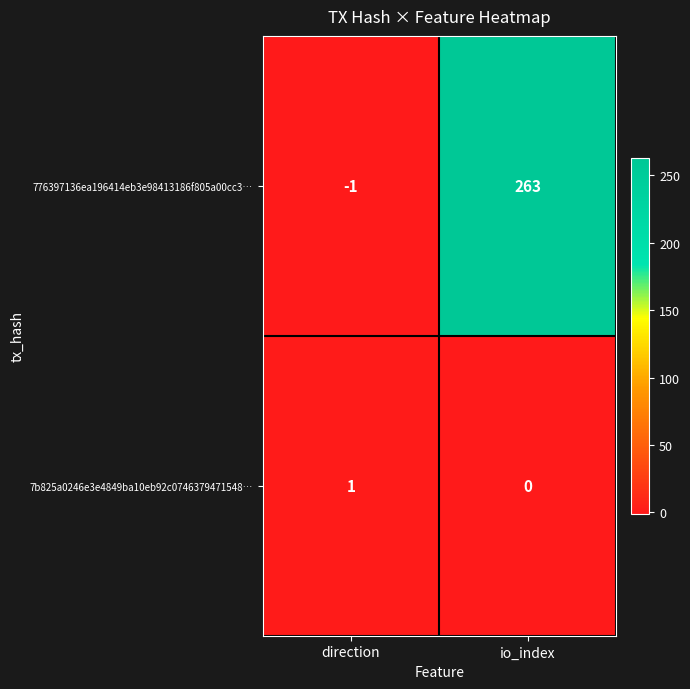

How many series are shown in this chart?

2